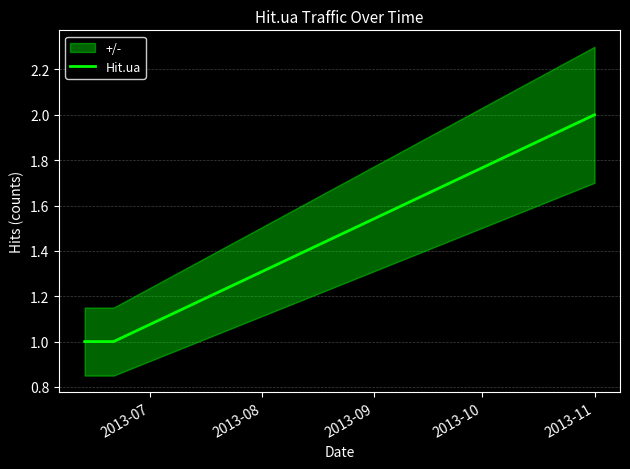

What is the maximum value shown in the chart?

2